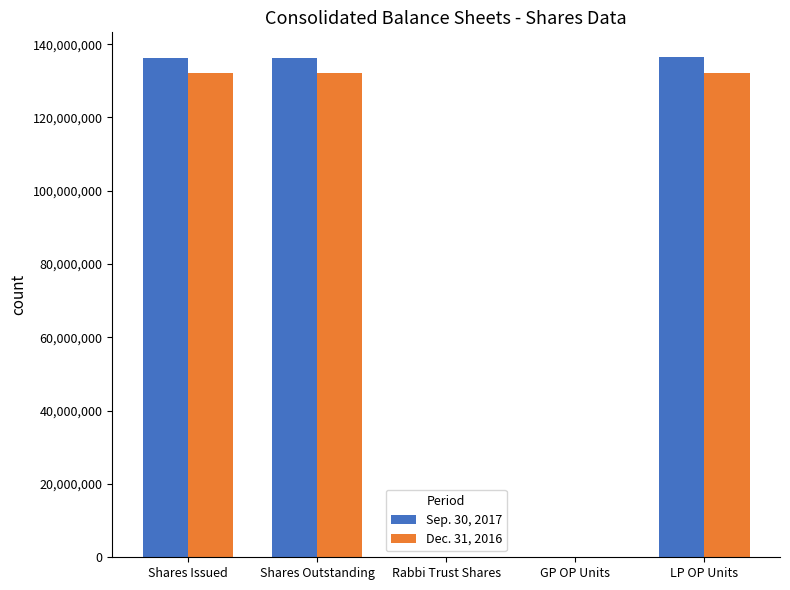

Read the Dec. 31, 2016 value at LP OP Units, to the nearest 50.

132233450